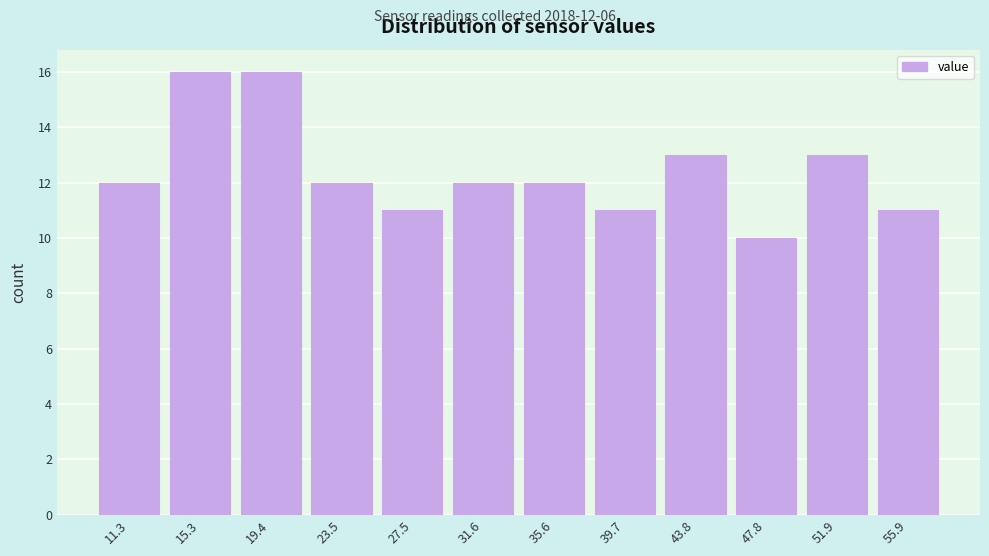

Reading left to right, list all the values displayed in this chart.

12	16	16	12	11	12	12	11	13	10	13	11